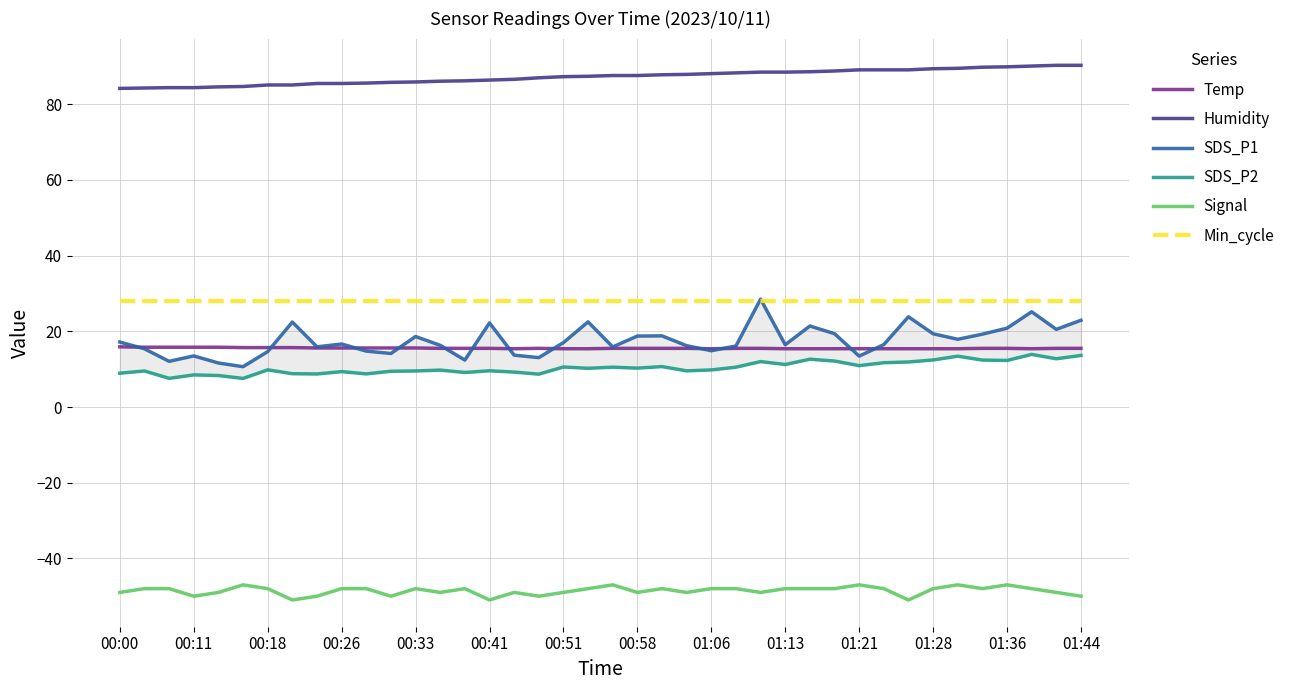

How many intersections are there between SDS_P1 and Min_cycle?

2